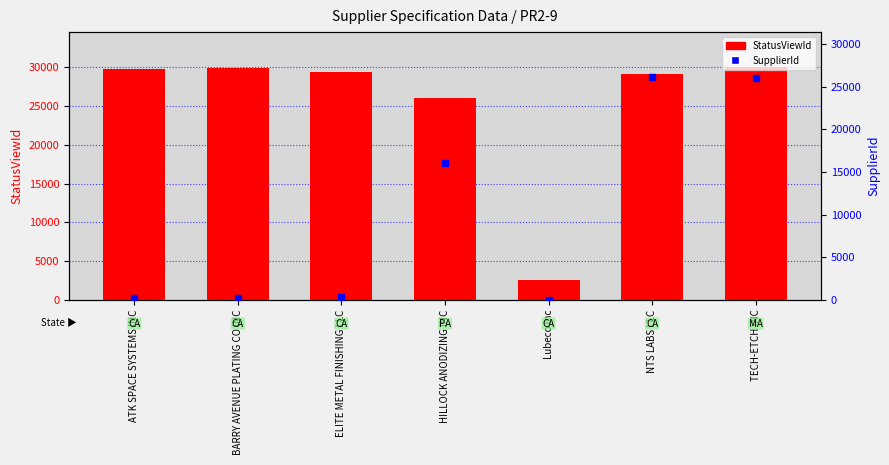

What is the label of the 2nd bar from the right?

NTS LABS LLC